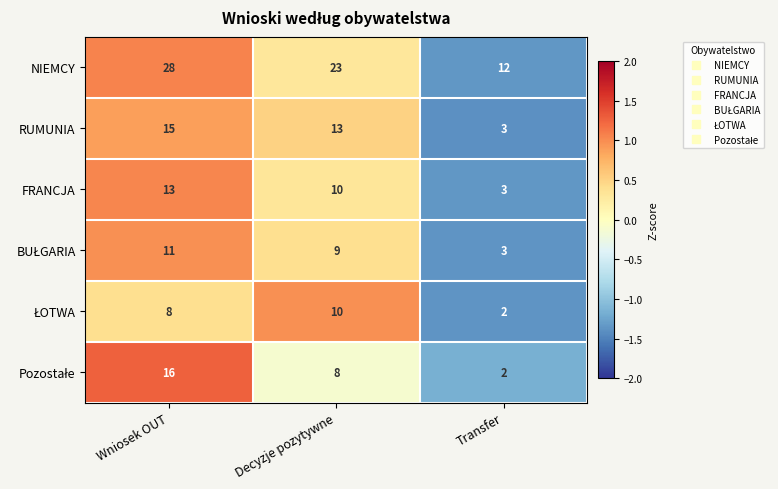

Where is NIEMCY nearest to the value 20?

Decyzje pozytywne